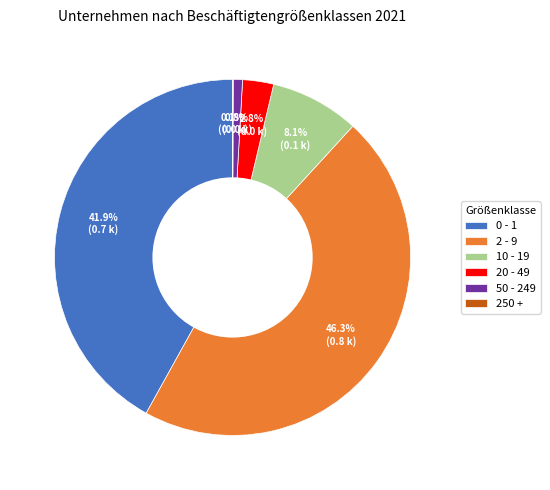

To the nearest percent, what is the difference between the 50 - 249 and 20 - 49 slice percentages?

2%